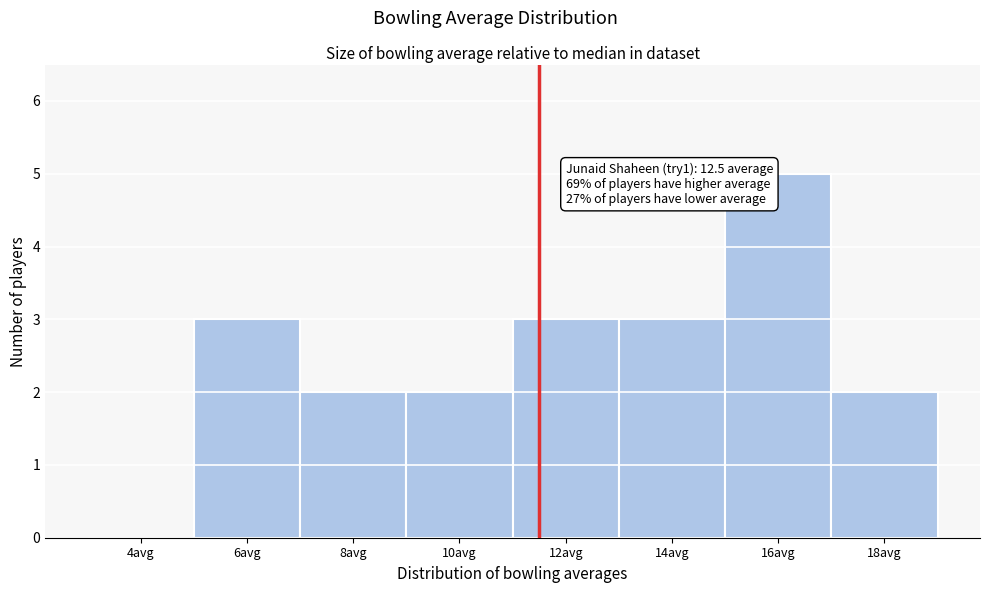

Reading left to right, extract all data points from this chart.

4avg=0	6avg=3	8avg=2	10avg=2	12avg=3	14avg=3	16avg=5	18avg=2